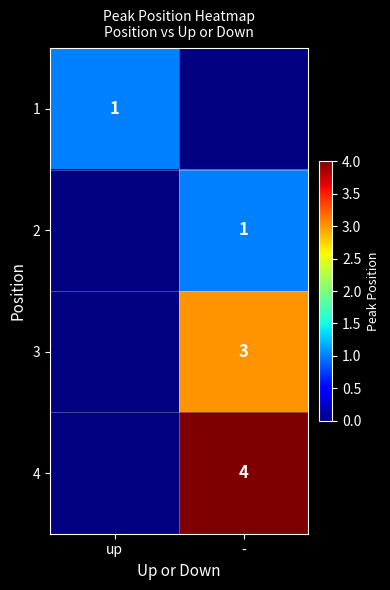

The 3 series shows 1 at -. True or false?

False